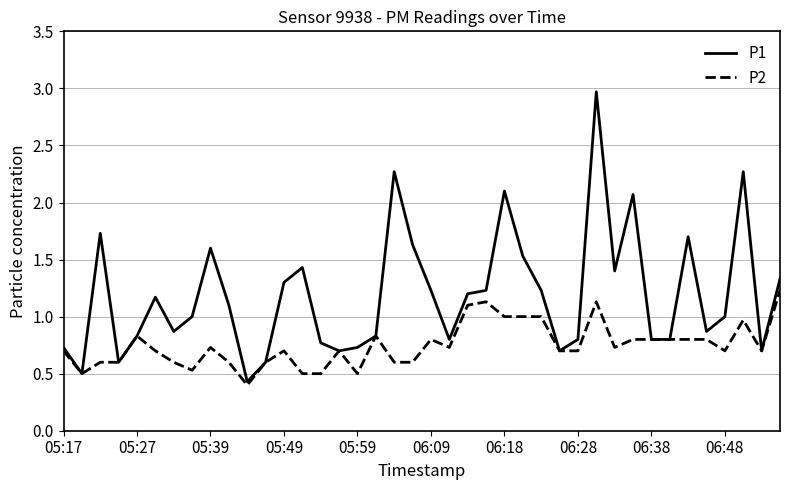

What is the minimum value shown in the chart?

0.4